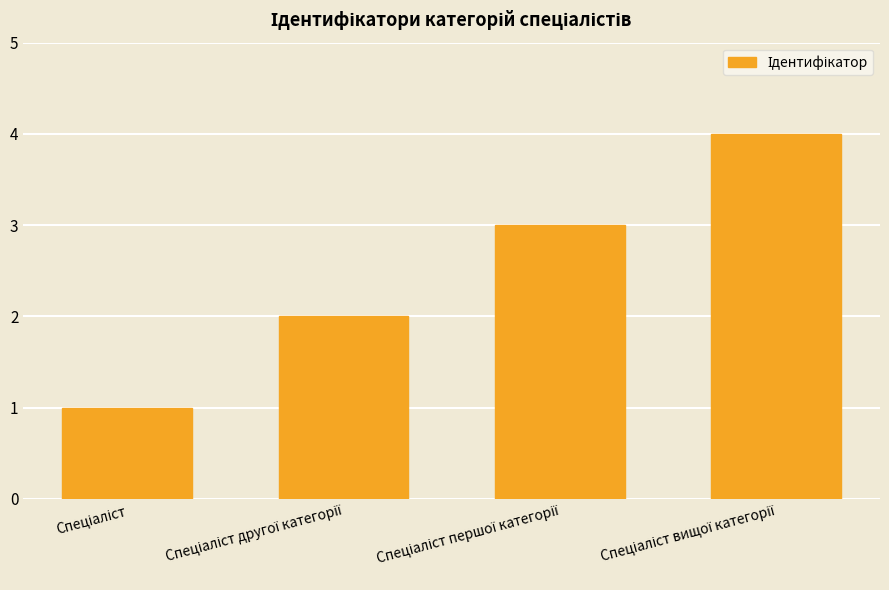

Are the bars horizontal?

No